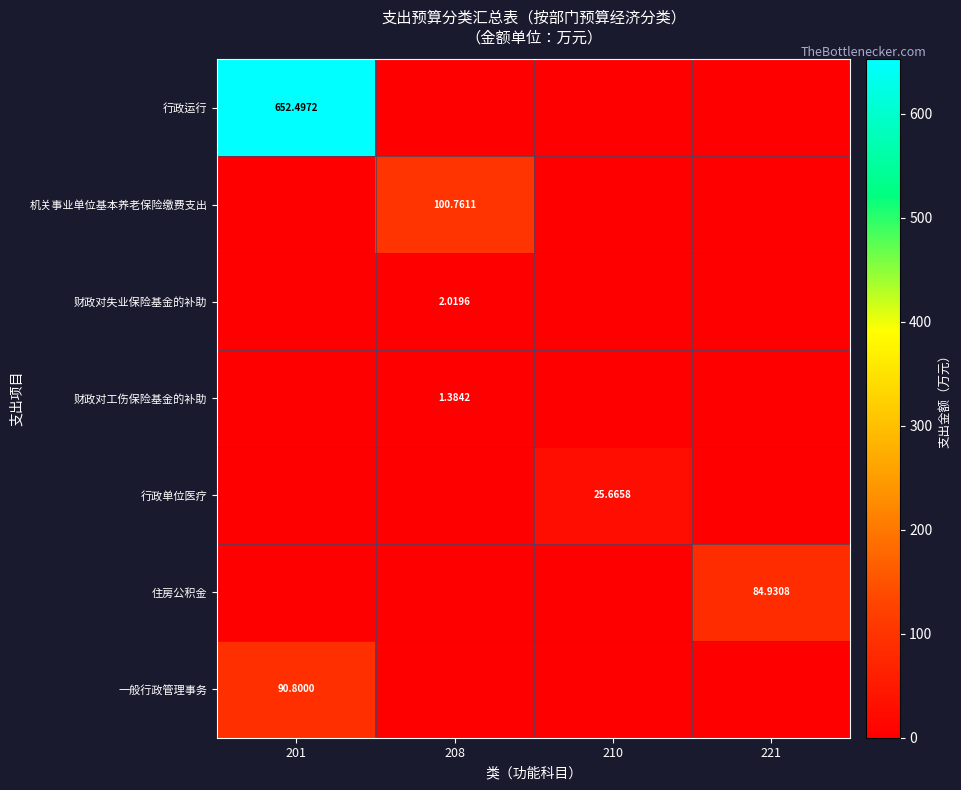

The value of 财政对失业保险基金的补助 at 208 is 2.0. True or false?

True